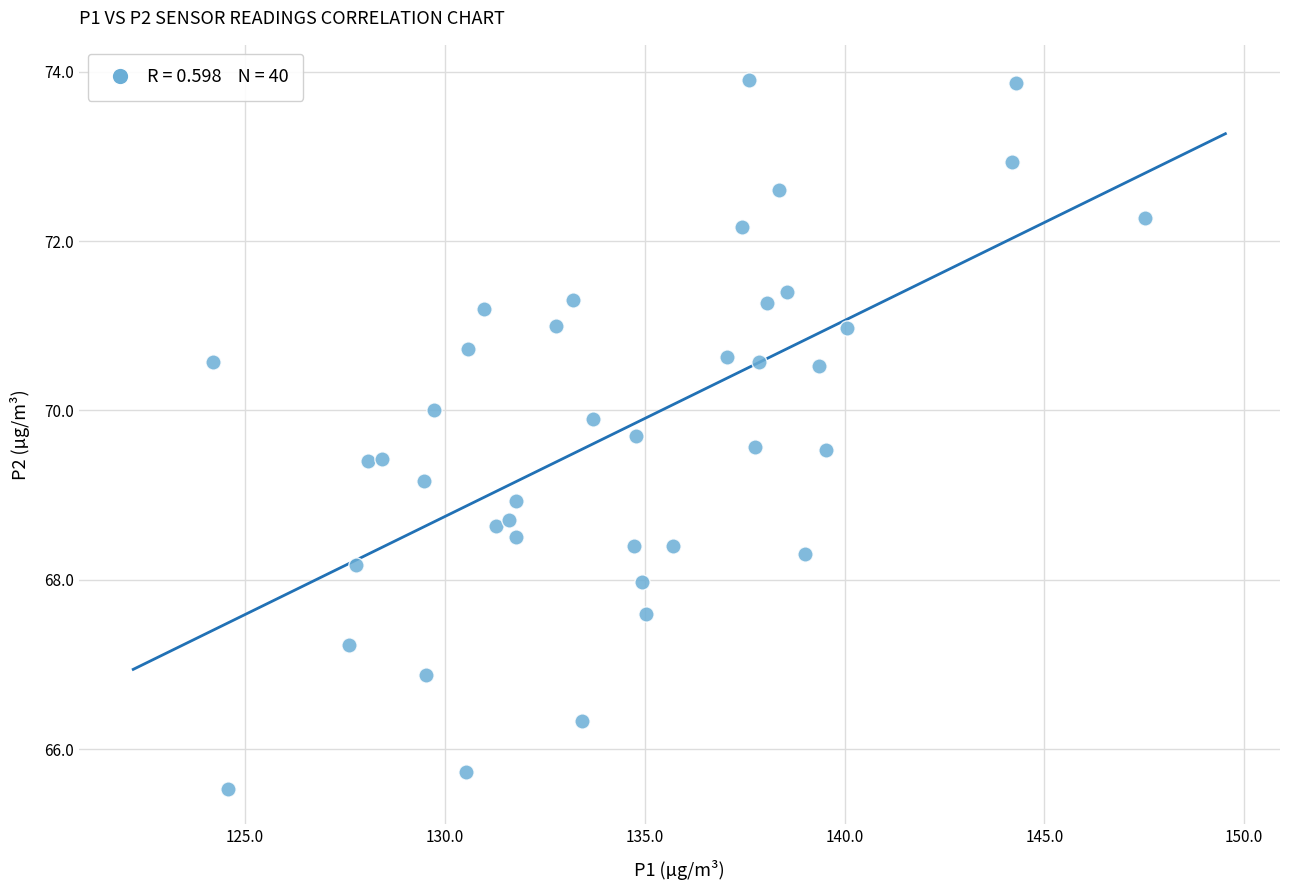

What is the range of X values (max minus min)?

23.3